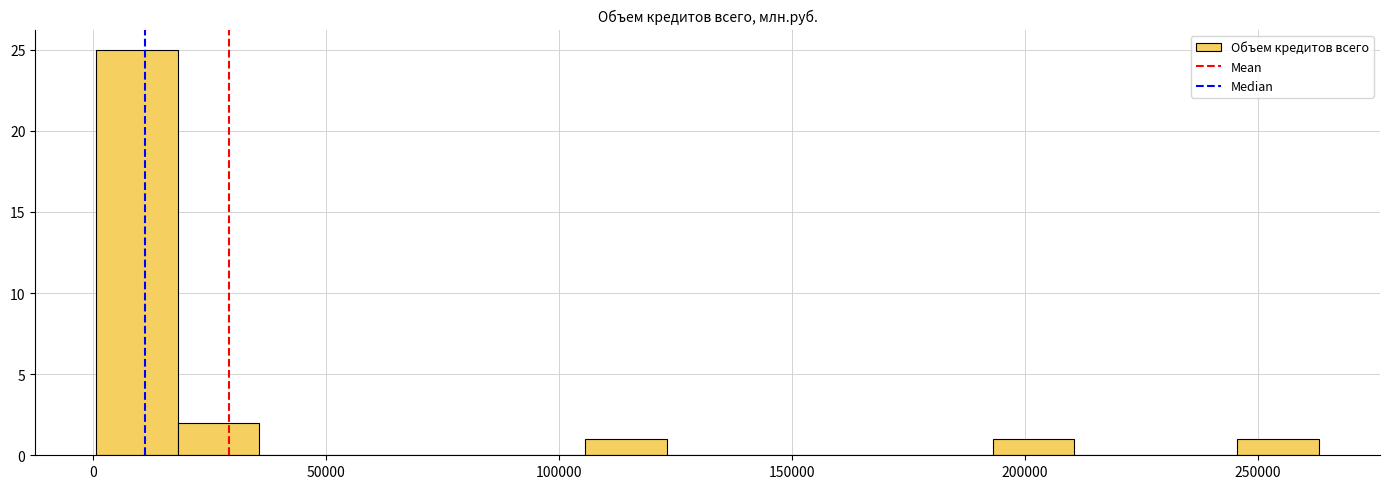

Read against the x-axis, roughly where is the centre of the tallest bar?

10000